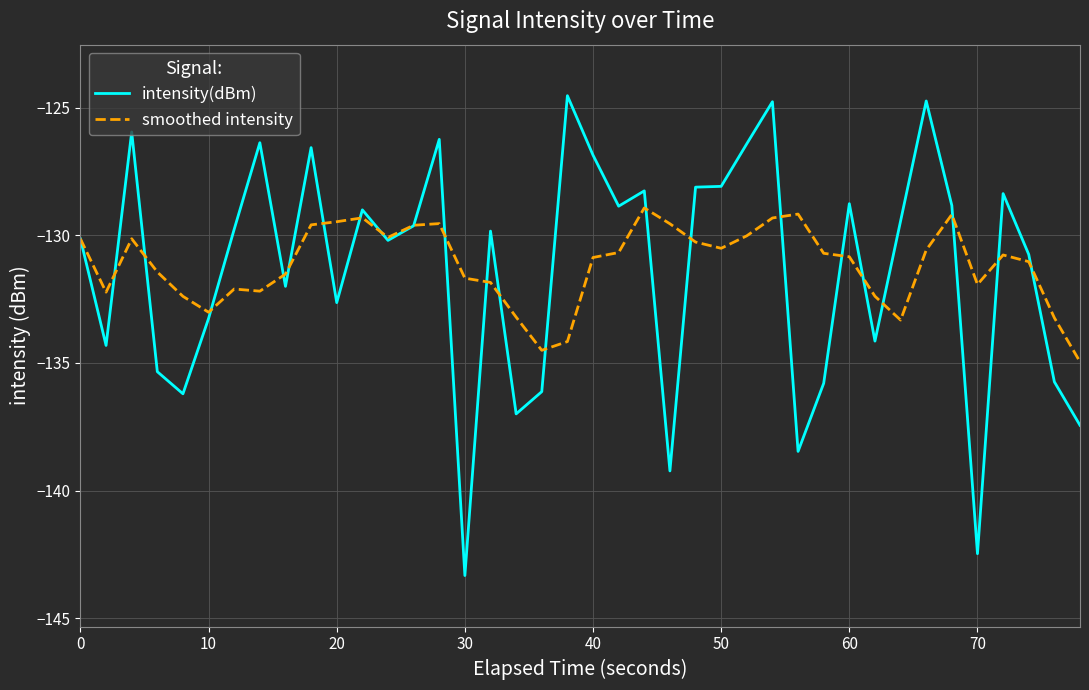

Rank the series by their maximum value, from highest to lowest.

intensity(dBm), smoothed intensity